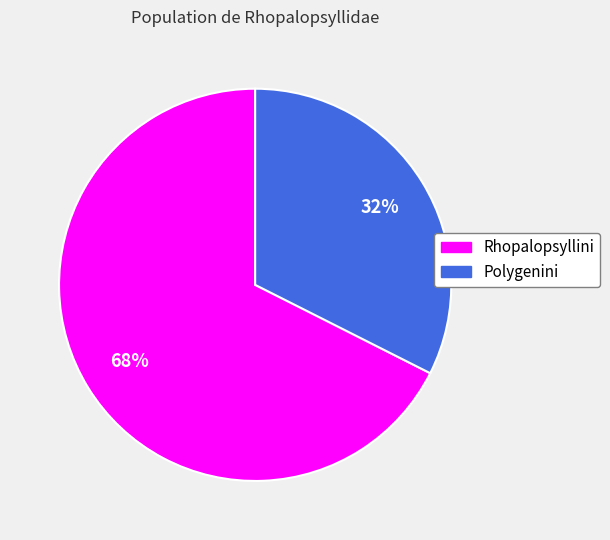

Which has a higher value, Polygenini or Rhopalopsyllini?

Rhopalopsyllini